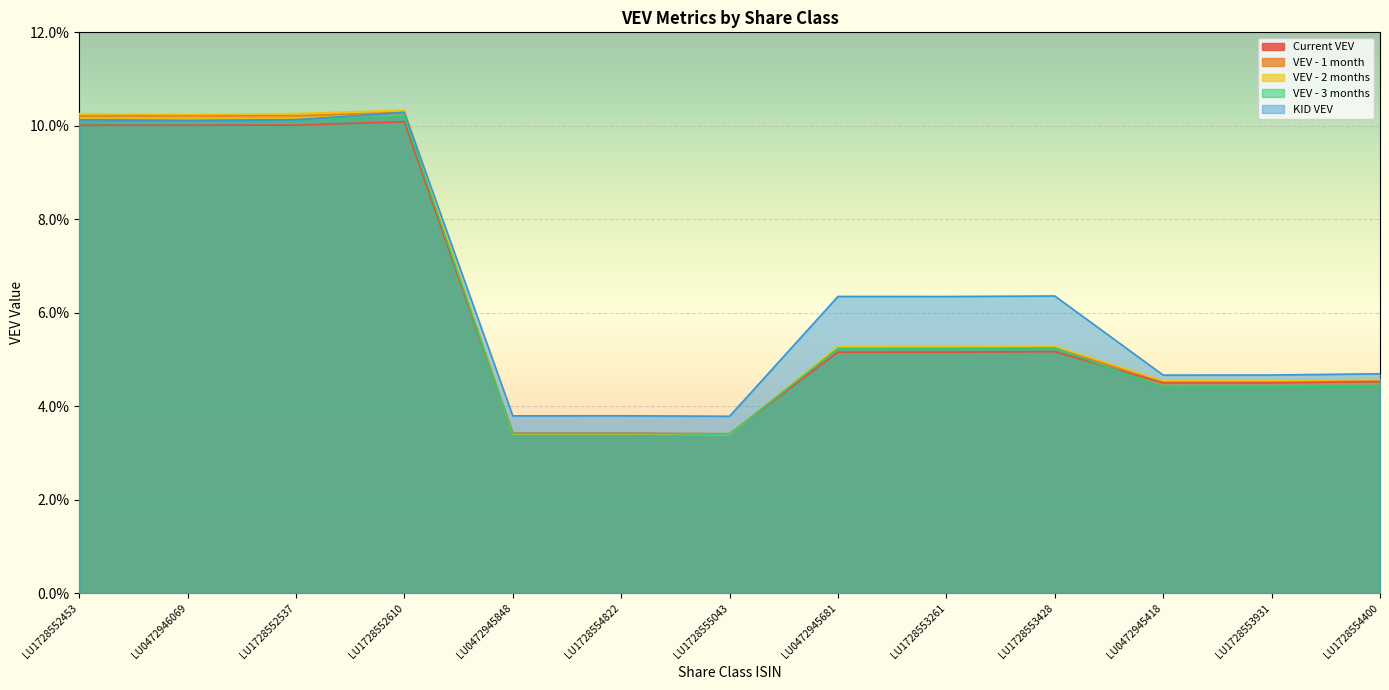

Reading left to right, extract all data points from this chart.

Current VEV: 0.1	0.1	0.1	0.1	0.0	0.0	0.0	0.1	0.1	0.1	0.0	0.0	0.0
VEV - 1 month: 0.1	0.1	0.1	0.1	0.0	0.0	0.0	0.1	0.1	0.1	0.0	0.0	0.0
VEV - 2 months: 0.1	0.1	0.1	0.1	0.0	0.0	0.0	0.1	0.1	0.1	0.0	0.0	0.0
VEV - 3 months: 0.1	0.1	0.1	0.1	0.0	0.0	0.0	0.1	0.1	0.1	0.0	0.0	0.0
KID VEV: 0.1	0.1	0.1	0.1	0.0	0.0	0.0	0.1	0.1	0.1	0.0	0.0	0.0